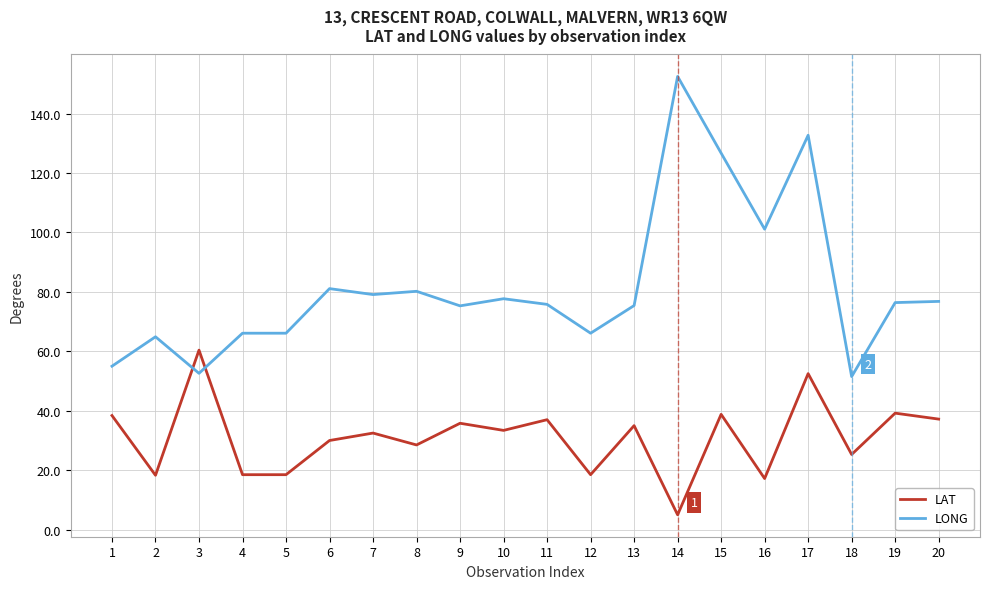

Does the chart have visible grid lines?

Yes